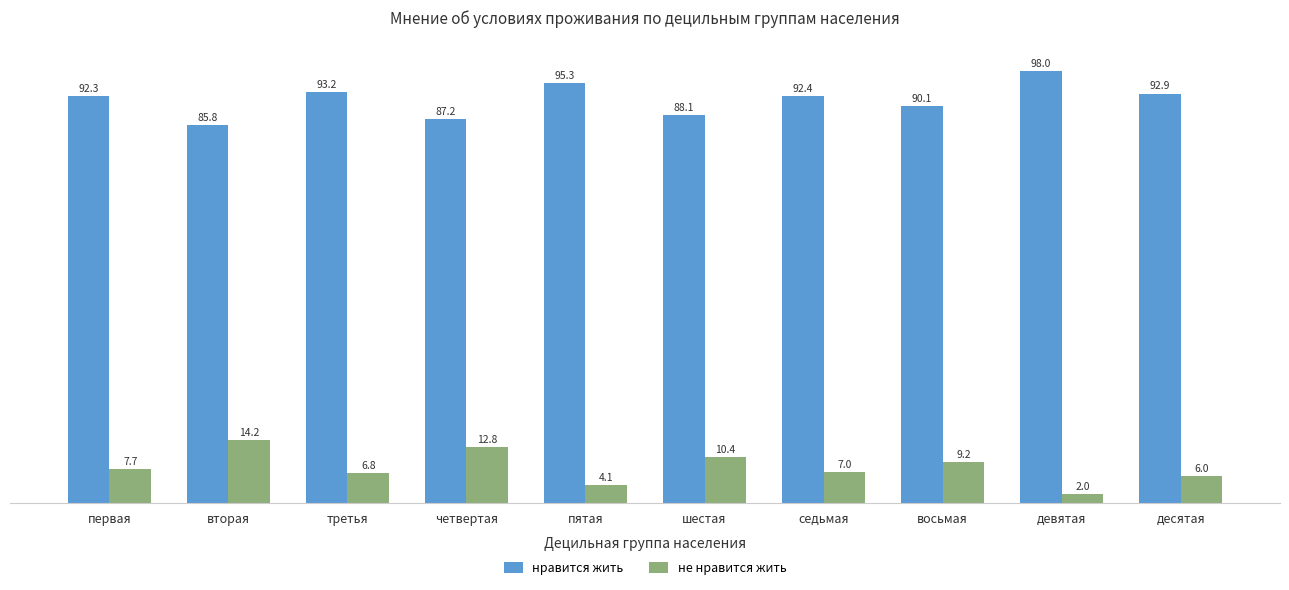

How many bars are there in total?

20